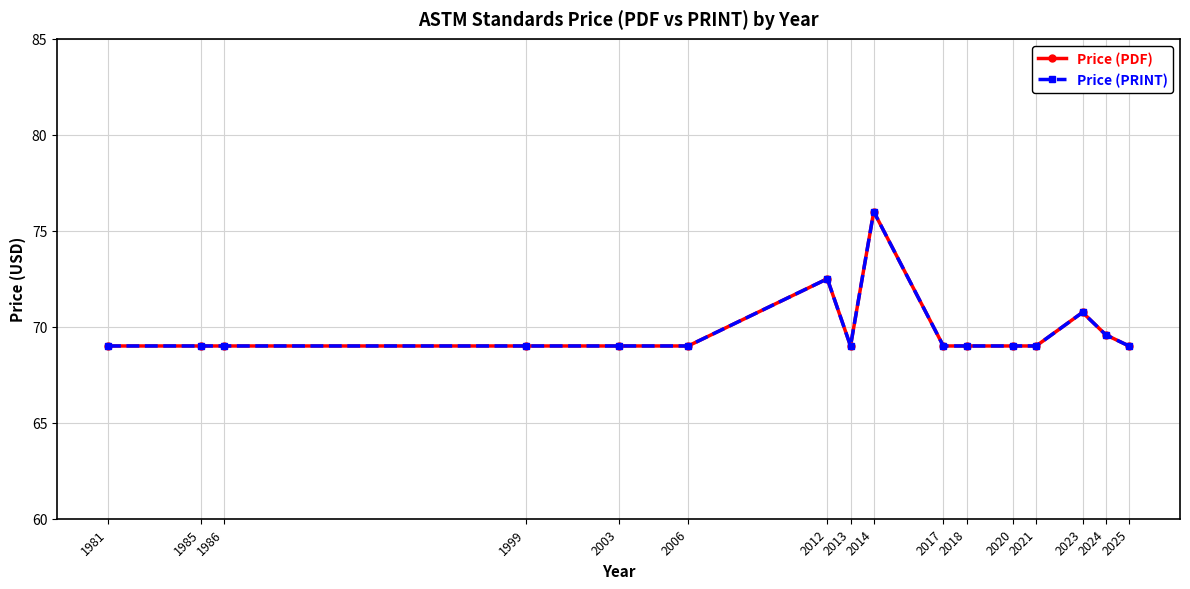

Read the Price (PDF) value at 2020.

69.0